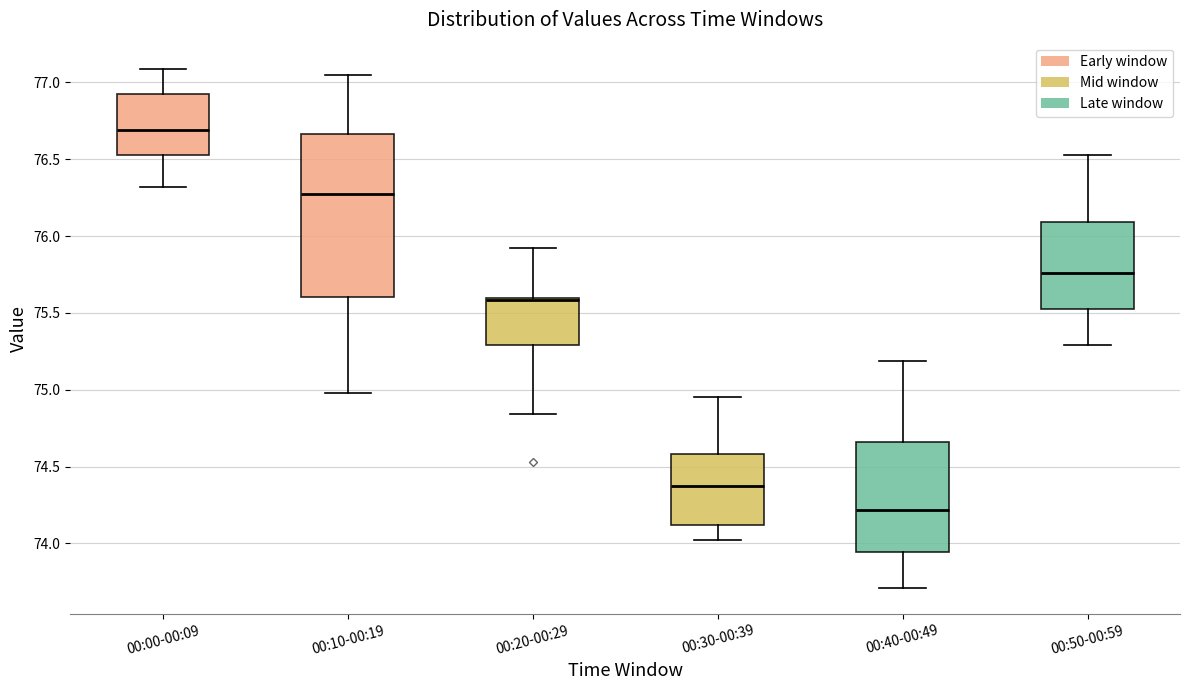

Reading left to right, read every box against the y-axis: the position of its median line, the range the box covers, and the ends of its whiskers. The values are not printed on the chart, so give them approximately, as read against the axis.

00:00-00:09: median 76.70, box 76.55 to 76.90, whiskers 76.30 to 77.10
00:10-00:19: median 76.30, box 75.60 to 76.65, whiskers 75.00 to 77.05
00:20-00:29: median 75.60 (just below the box's upper edge), box 75.30 to 75.60, whiskers 74.85 to 75.90
00:30-00:39: median 74.40, box 74.10 to 74.60, whiskers 74.00 to 74.95
00:40-00:49: median 74.20, box 73.95 to 74.65, whiskers 73.70 to 75.20
00:50-00:59: median 75.75, box 75.55 to 76.10, whiskers 75.30 to 76.55